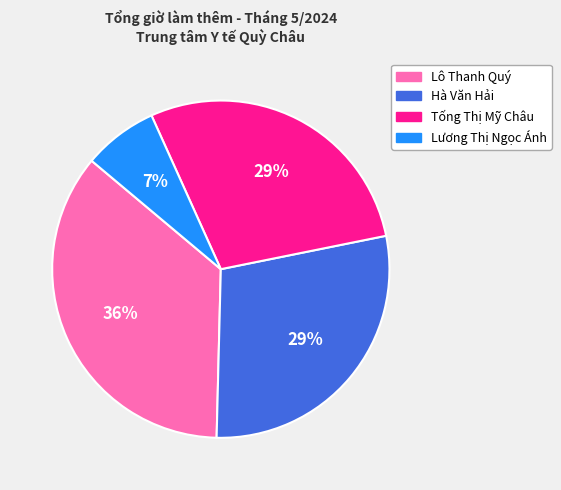

To the nearest percent, what percentage of the pie is Lô Thanh Quý?

36%